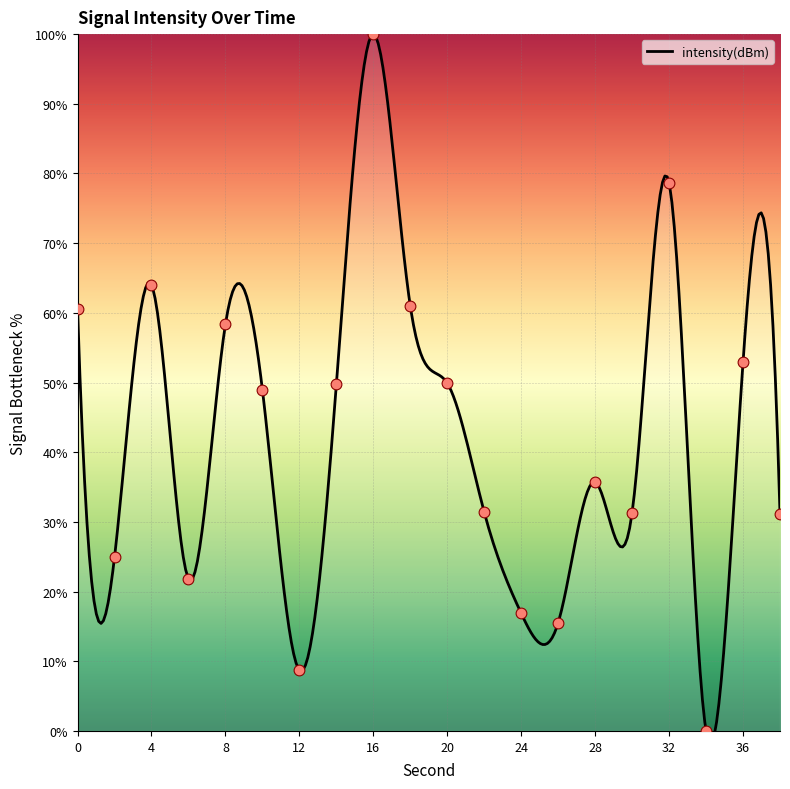

Between 2 and 20, which is larger?

20